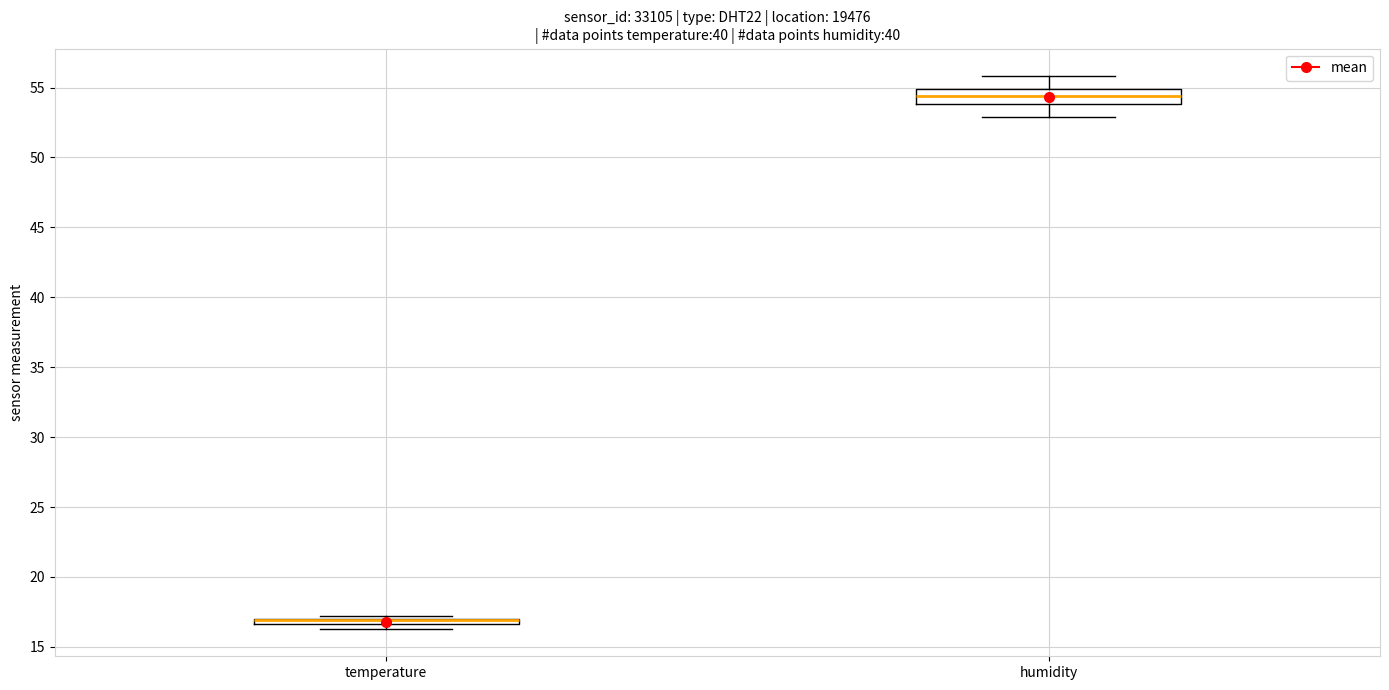

Comparing the boxes themselves (not the whiskers), which one is the tallest?

humidity